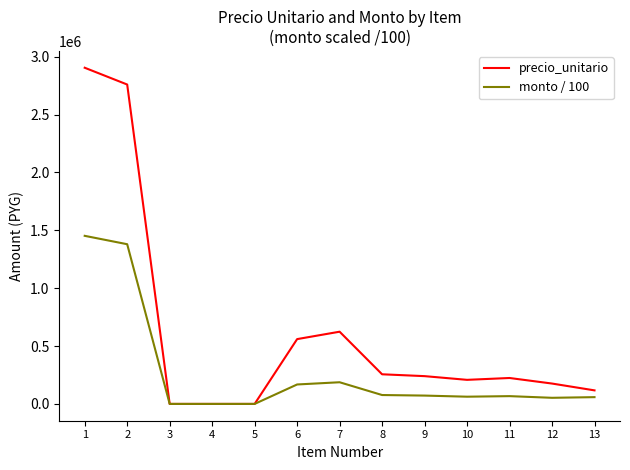

List the series in order of their overall mean, highest first.

precio_unitario, monto / 100